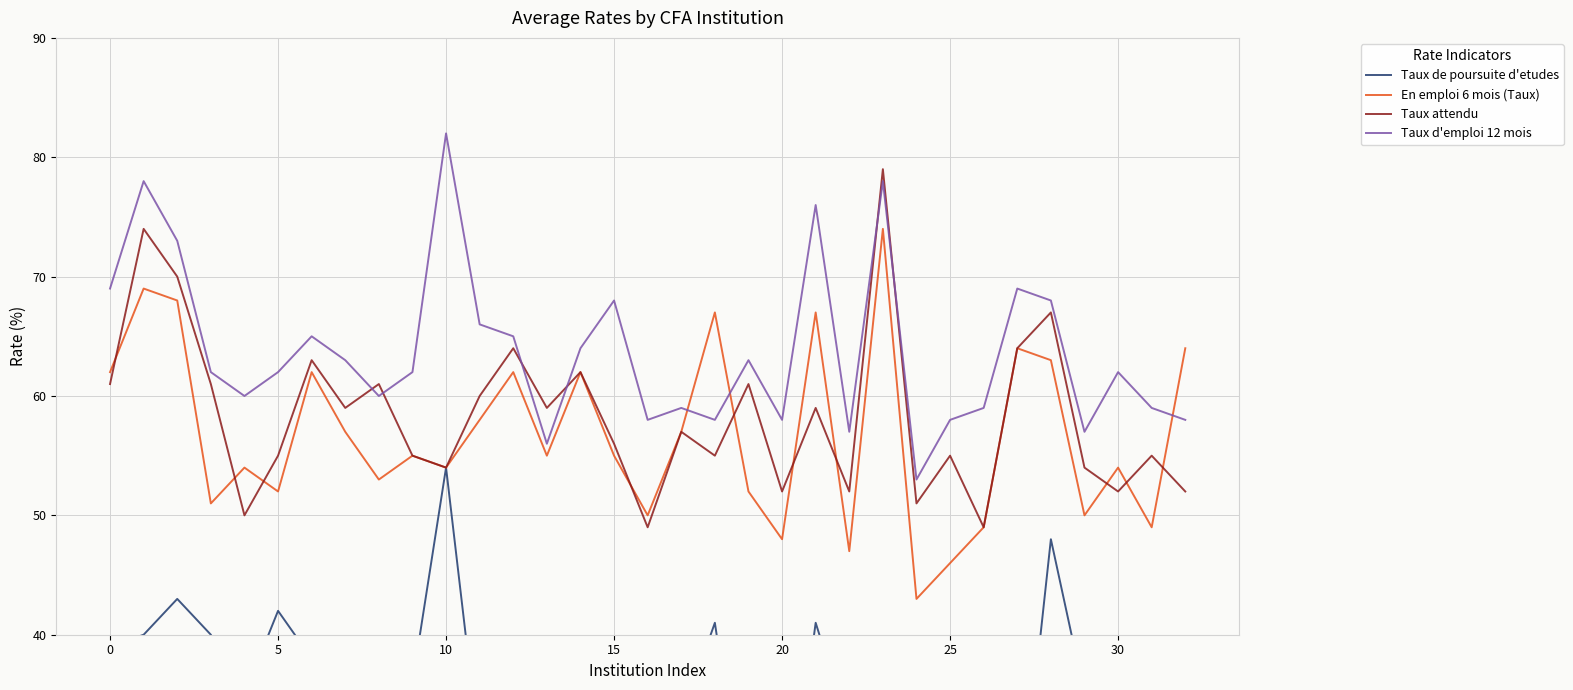

The value of Taux de poursuite d'etudes at 30 is 12. True or false?

False